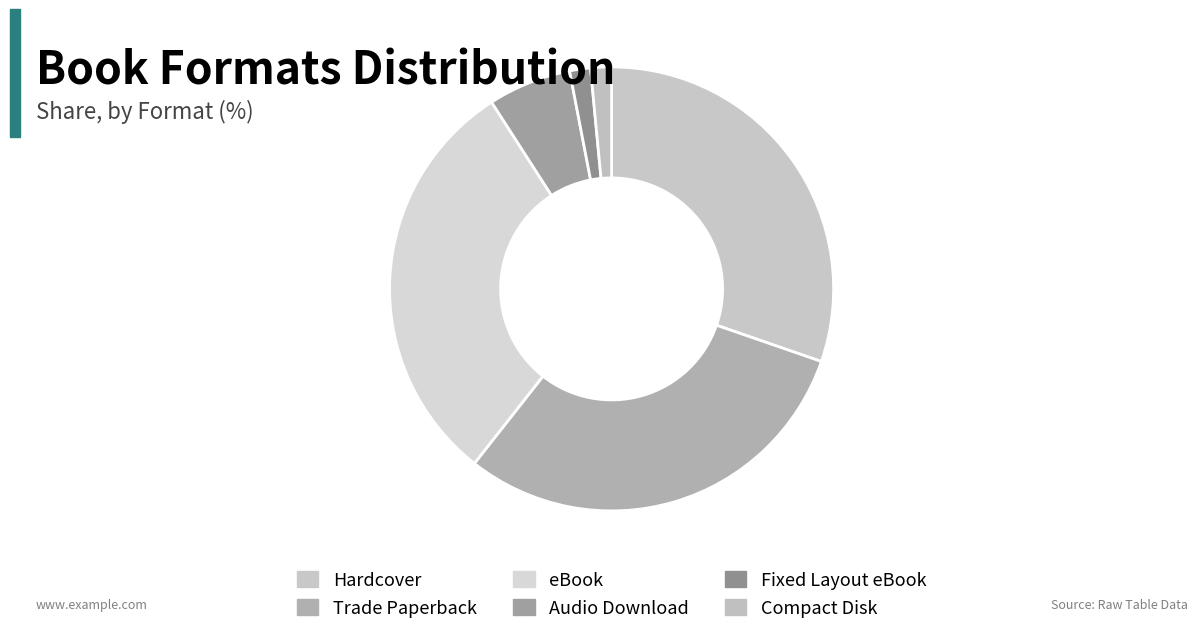

Is there any slice that represents more than half of the pie?

No